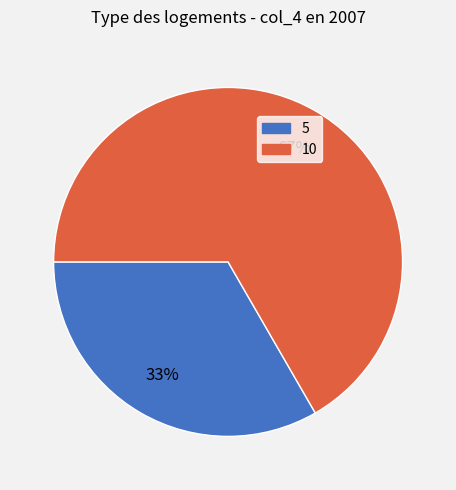

Which category accounts for the majority?

10